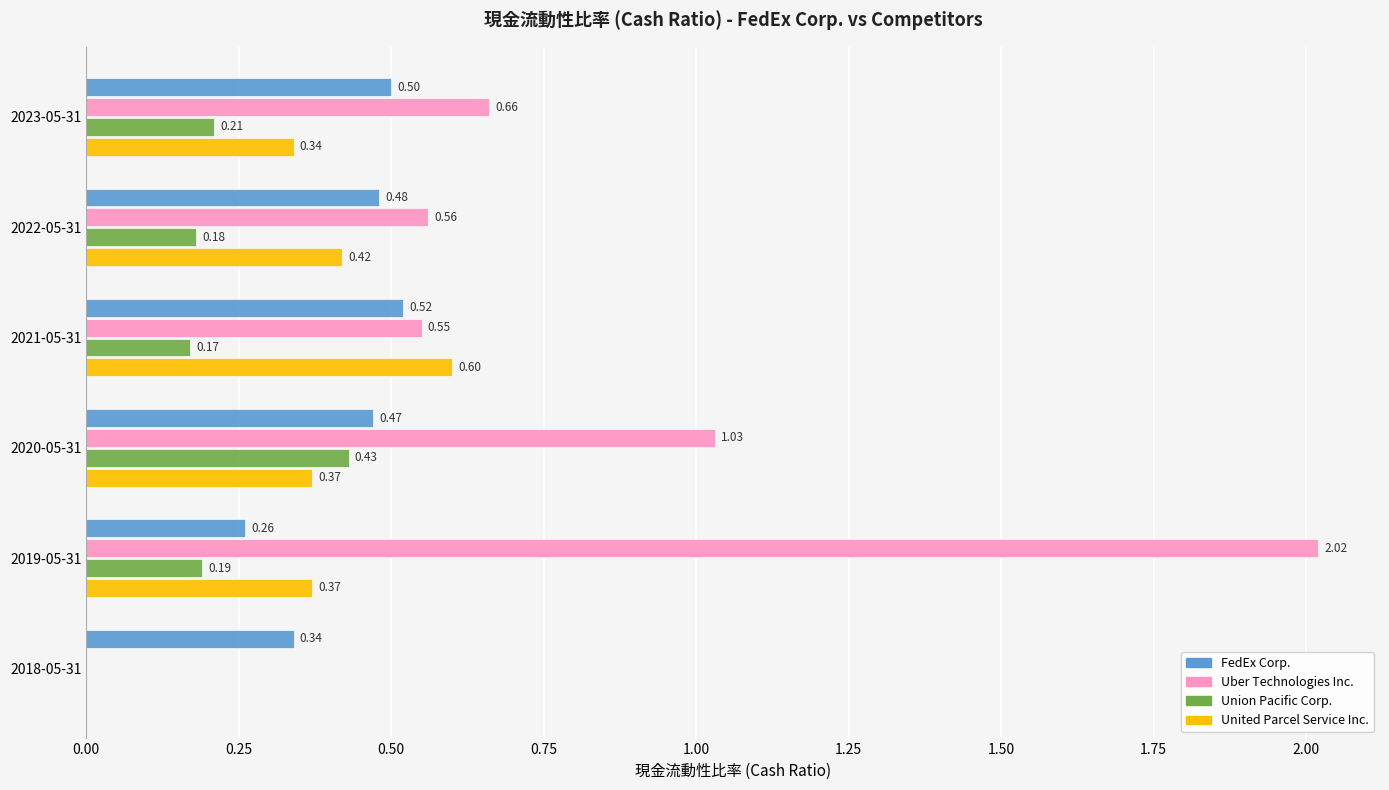

How many values in Uber Technologies Inc. are above zero?

5